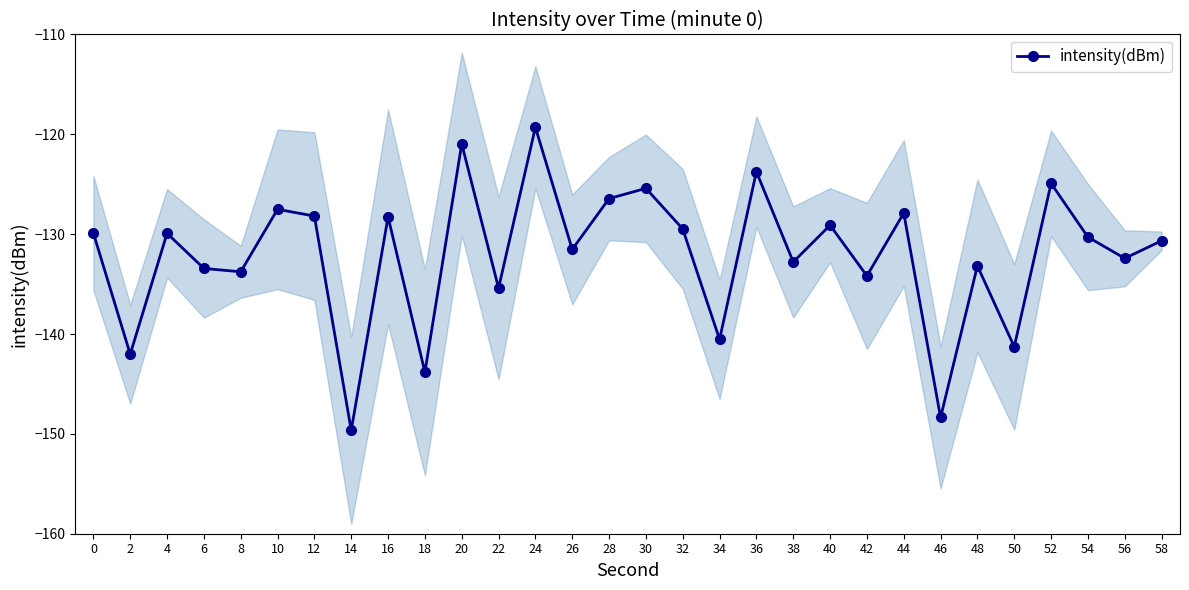

Does the chart display data point markers on the line(s)?

Yes